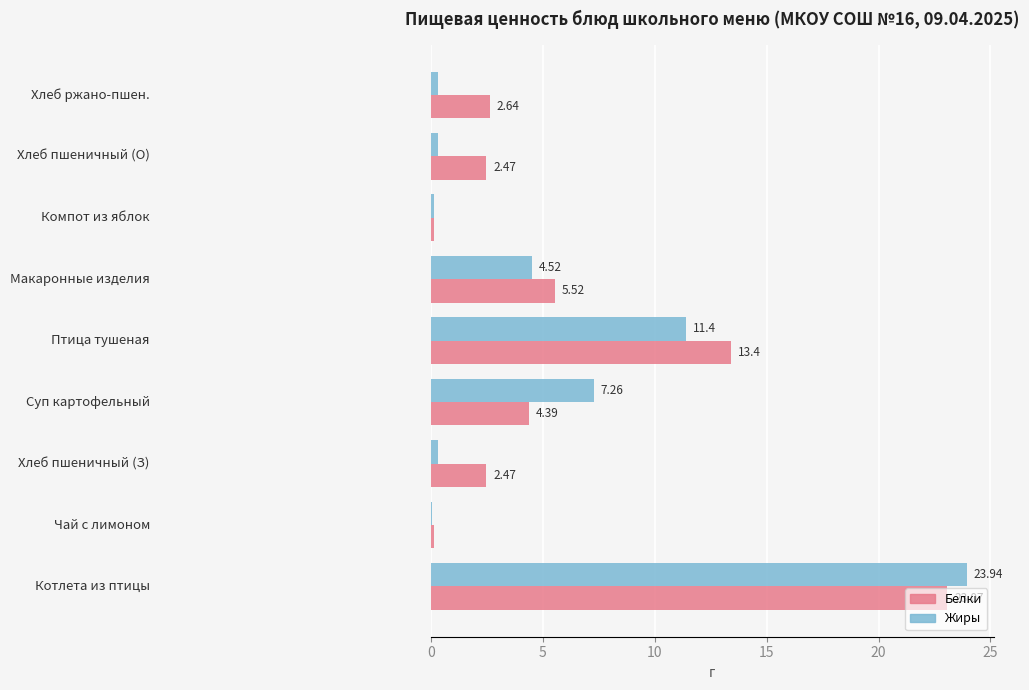

What are all the series names shown in the legend?

Белки, Жиры